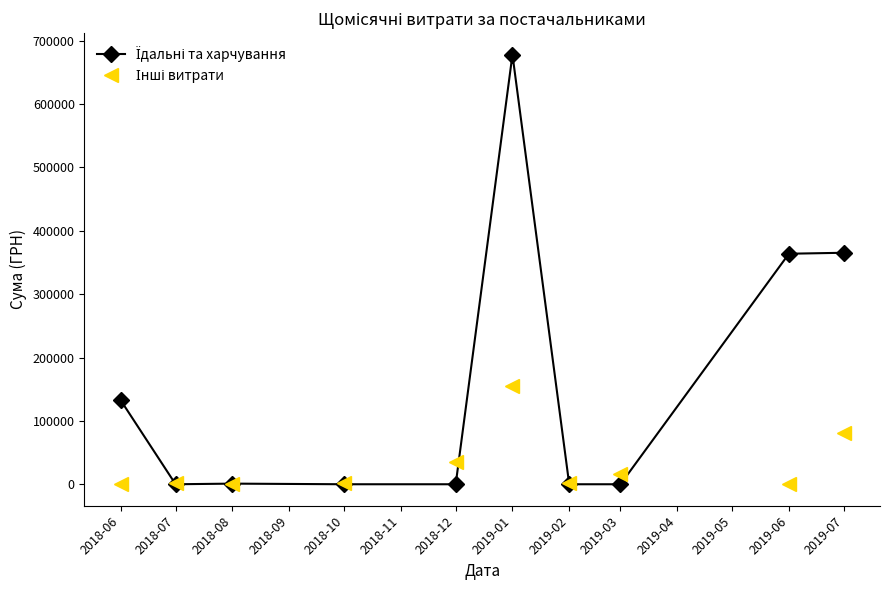

At which category is the sum across all series the highest?

2019-01